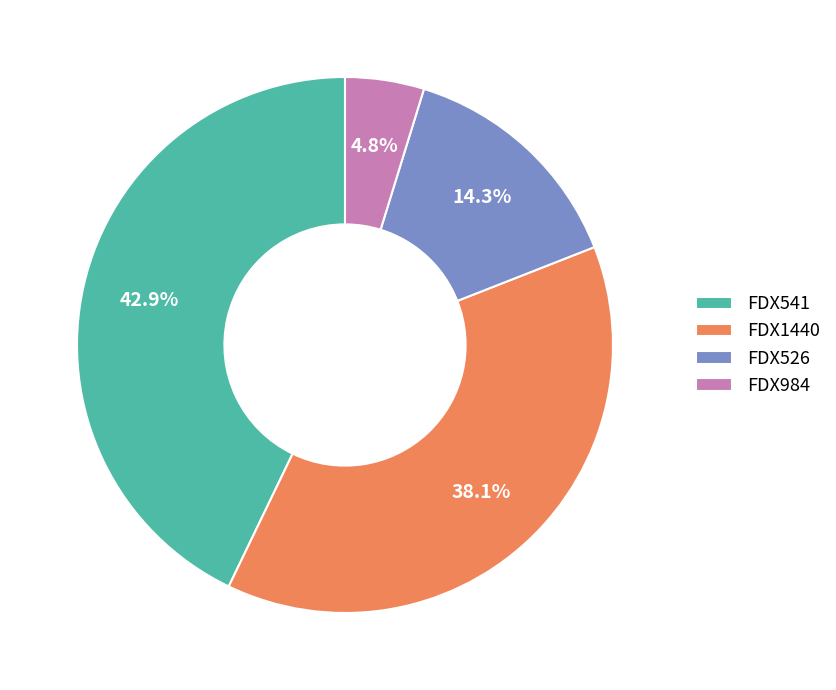

Does FDX984 account for over 50% of the chart?

No